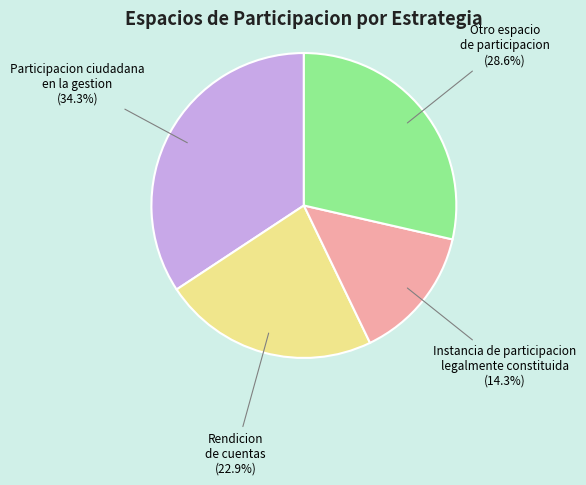

The Rendicion de cuentas slice represents 33% of the pie. True or false?

False